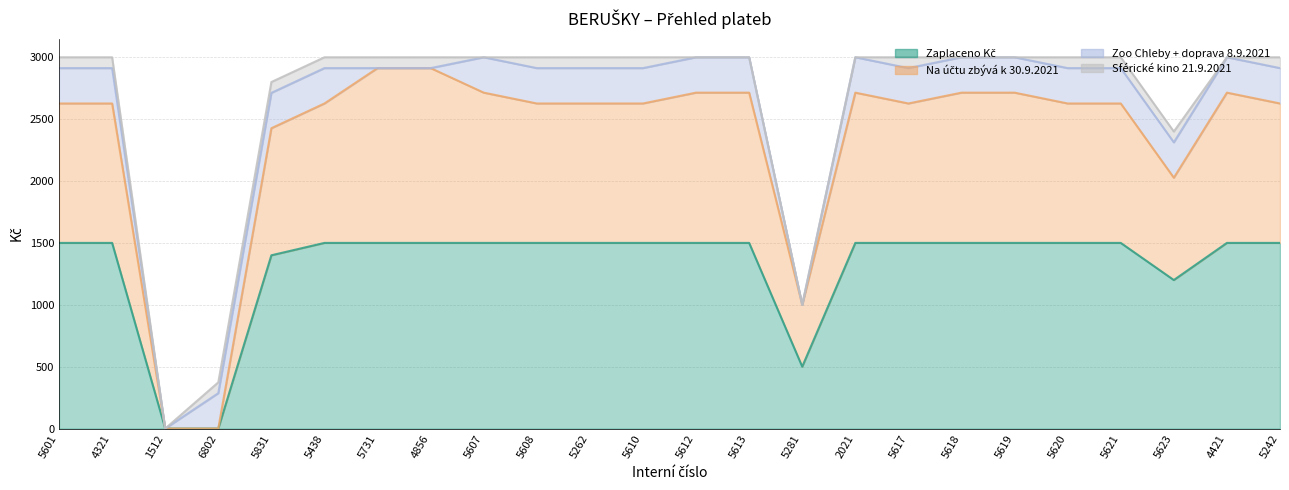

What is the approximate value of Na účtu zbývá k 30.9.2021 at 5601?

2626.7